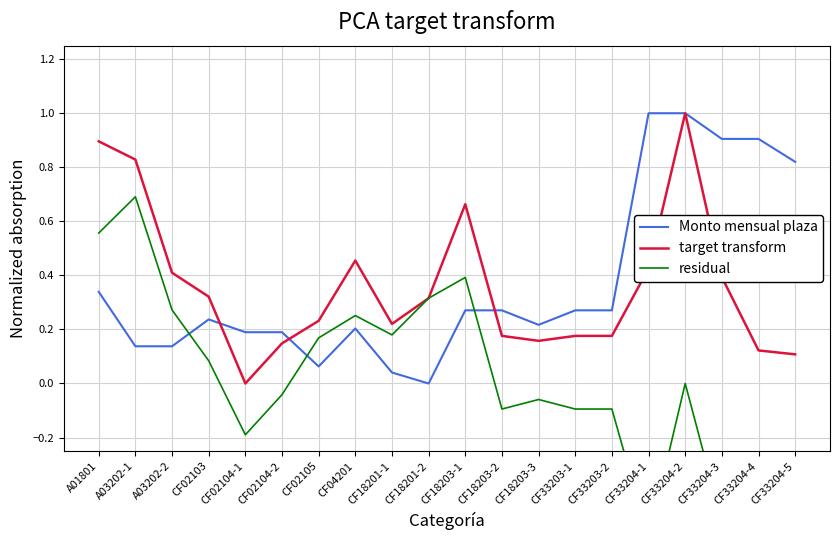

What is the total value across all series at CF02105?

0.5